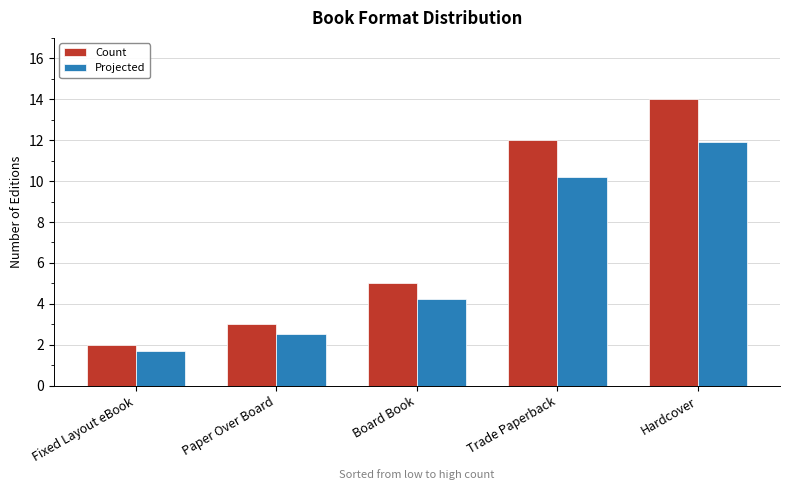

What are all the series names shown in the legend?

Count, Projected